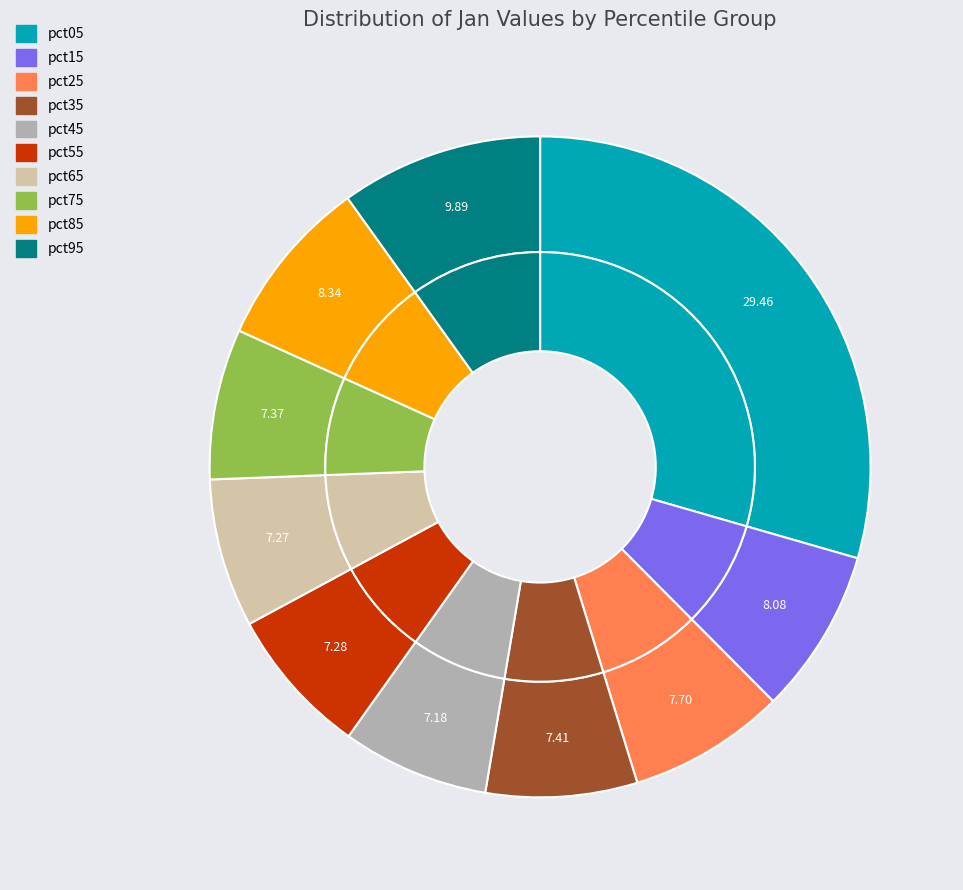

Which category has the smallest portion of the pie?

pct45